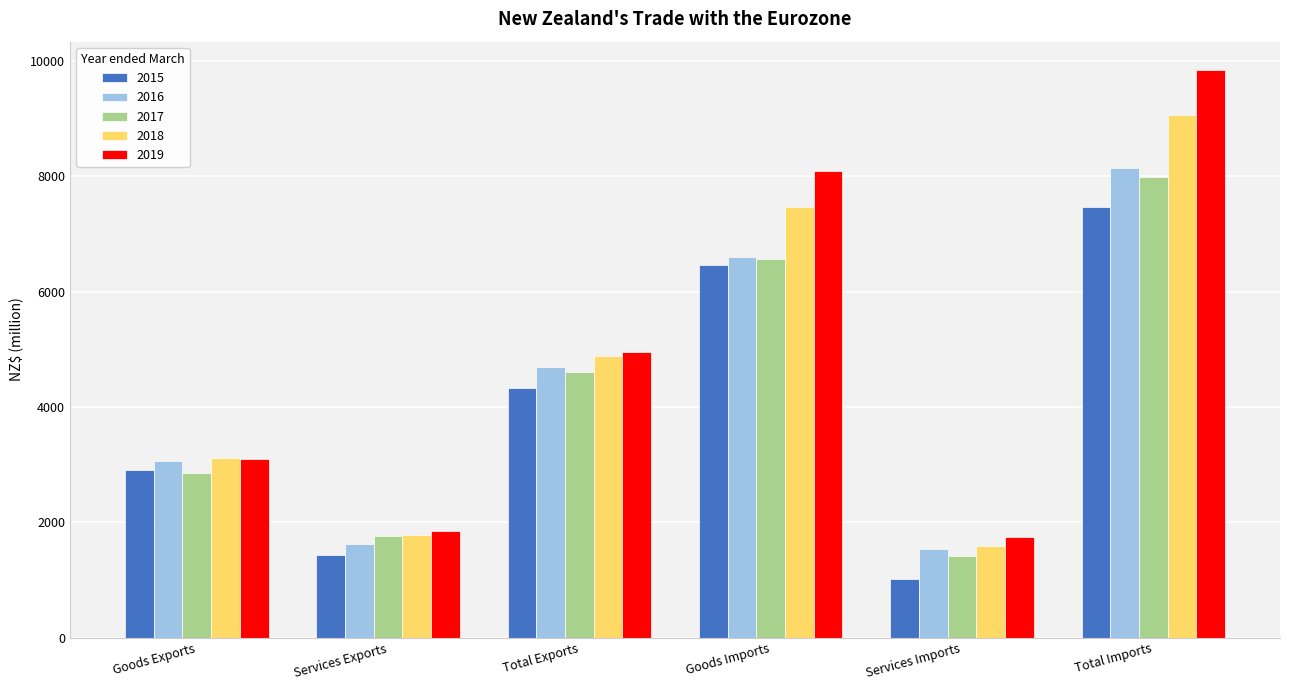

List the series in order of their peak value, highest first.

2019, 2018, 2016, 2017, 2015